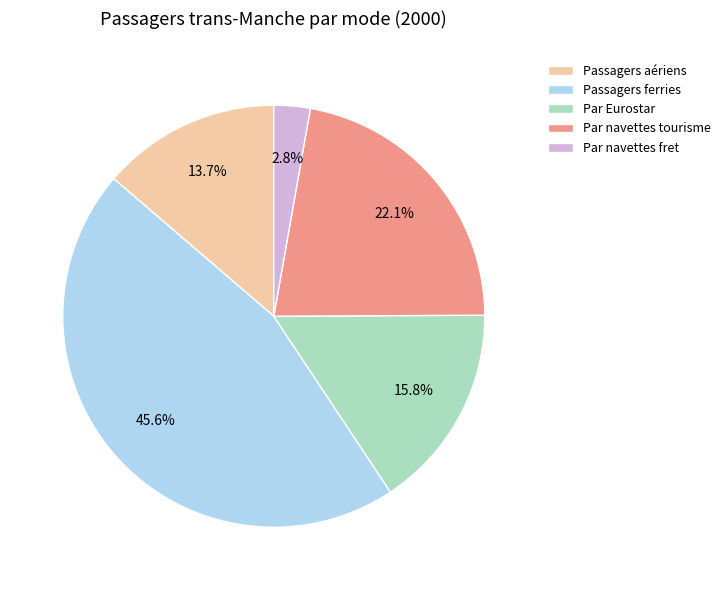

What is the ratio of the value at Passagers aériens to the value at Passagers ferries?

0.3